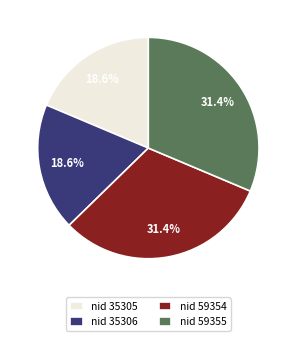

Count the number of slices in the pie.

4